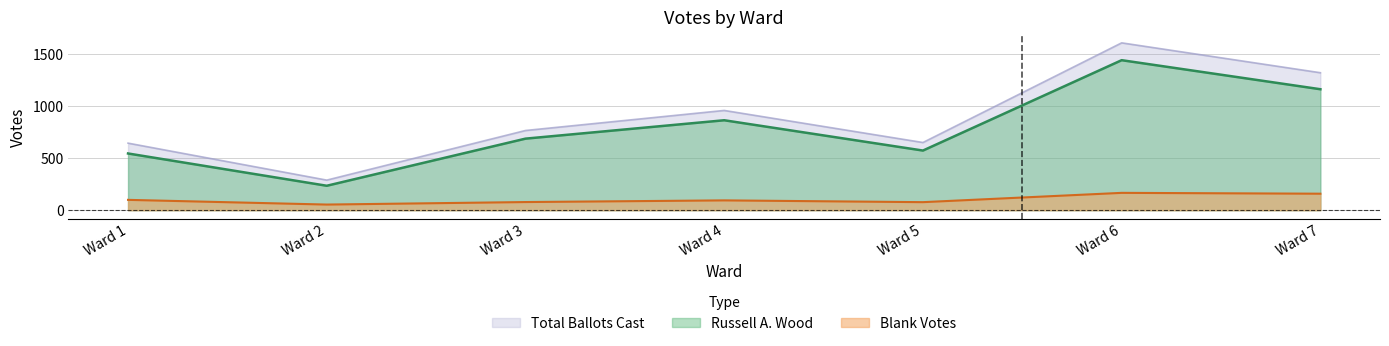

Reading left to right, transcribe all the data shown in this chart.

Russell A. Wood: Ward 1=543	Ward 2=234	Ward 3=685	Ward 4=861	Ward 5=571	Ward 6=1436	Ward 7=1158
Blank Votes: Ward 1=99	Ward 2=54	Ward 3=78	Ward 4=94	Ward 5=77	Ward 6=166	Ward 7=158
Total Ballots Cast: Ward 1=642	Ward 2=288	Ward 3=763	Ward 4=955	Ward 5=648	Ward 6=1602	Ward 7=1316